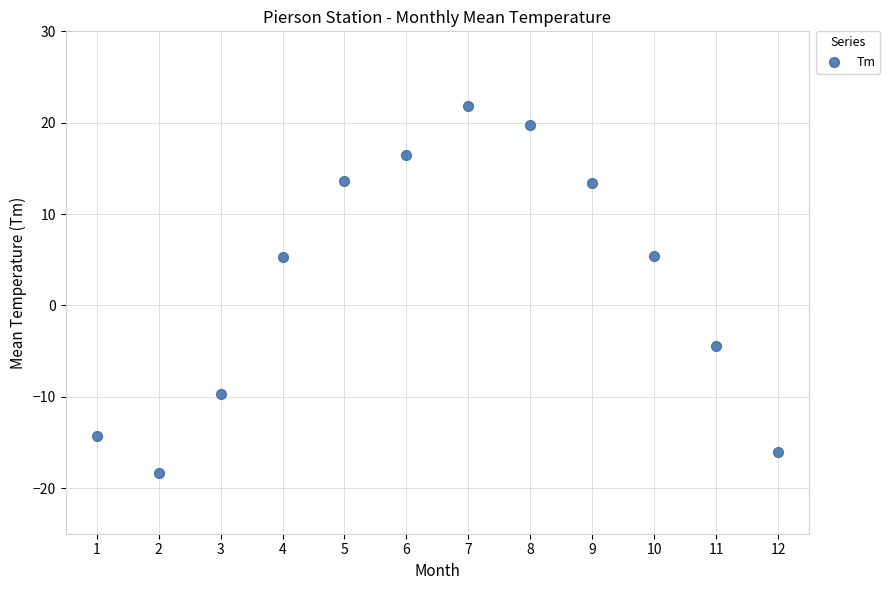

What is the average Y value?

2.7